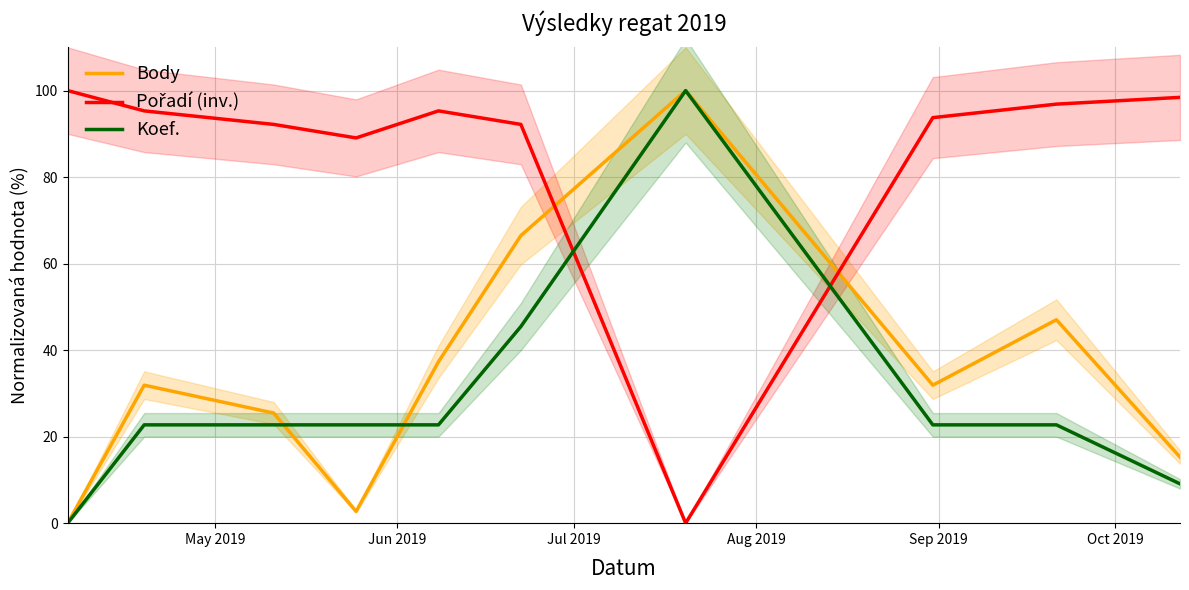

Which series has the largest range (max minus min)?

Body